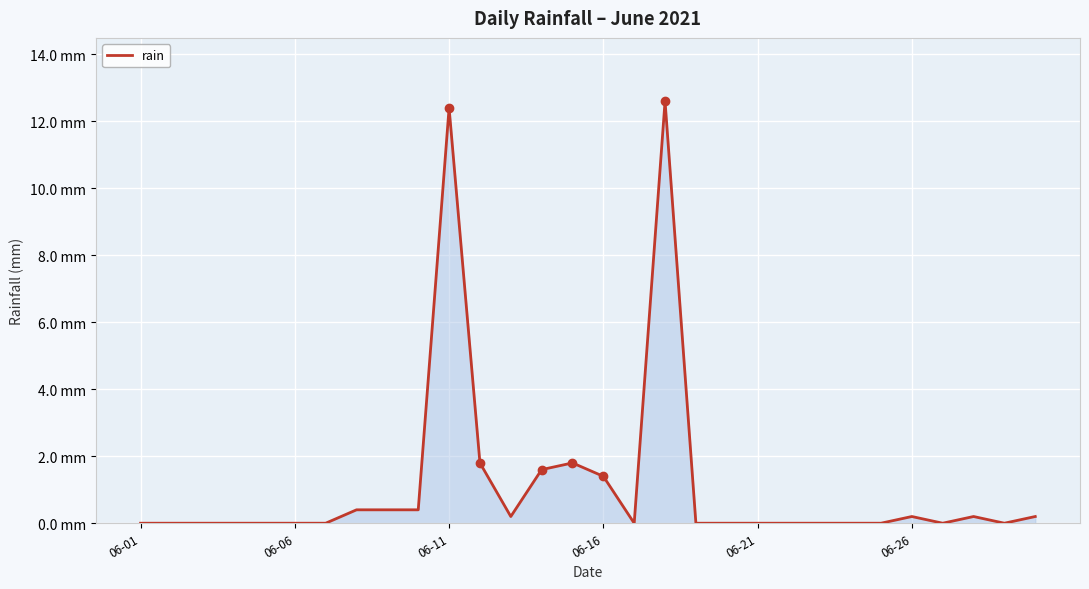

Does the chart display data point markers on the line(s)?

No